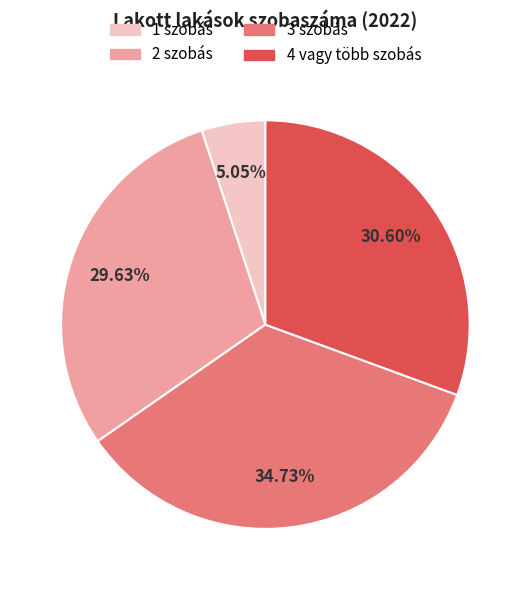

Which category has the smallest portion of the pie?

1 szobás